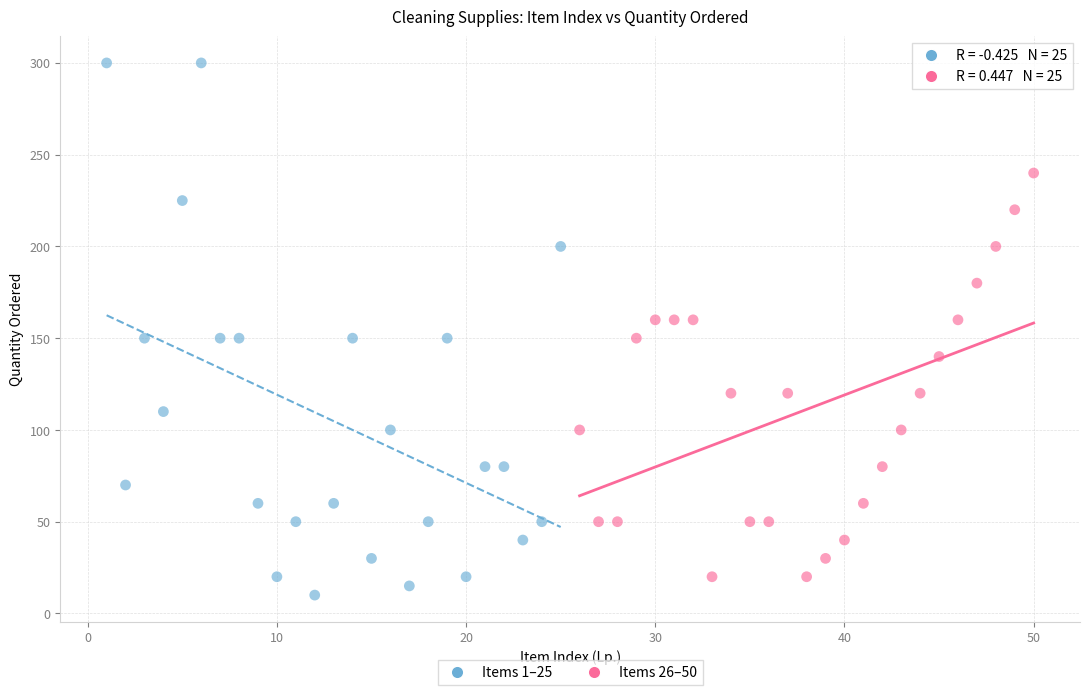

Which series reaches the maximum Y coordinate?

Items 1–25